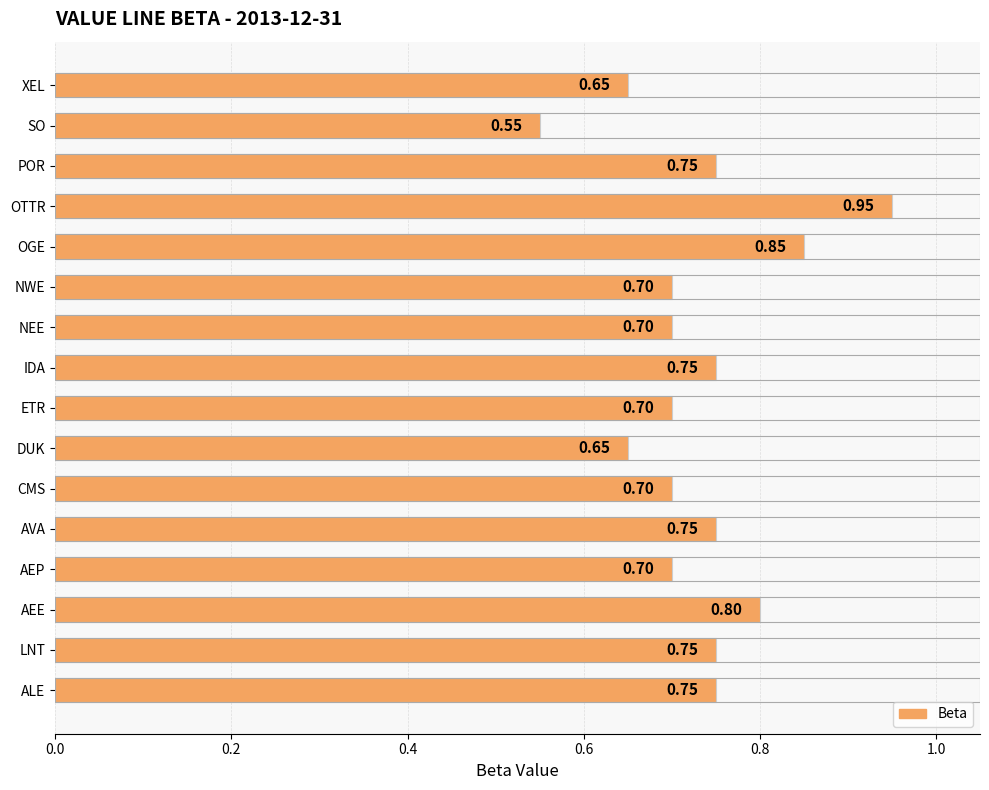

Where is the data nearest to the value 0?

SO